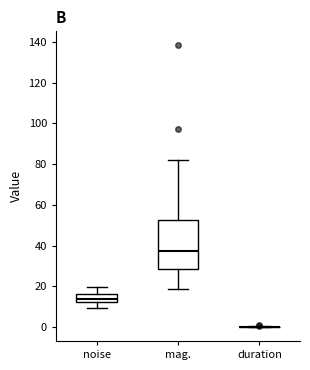

Reading left to right, transcribe this box plot: for each box, give where its median line is, the range the box spans, and where its two whiskers end, as read against the y-axis. The values are not printed on the chart, so give them approximately, as read against the axis.

noise: median 14, box 12 to 16, whiskers 10 to 20
mag.: median 38, box 28 to 52, whiskers 18 to 82
duration: box collapsed to a line at 0, whiskers 0 to 0